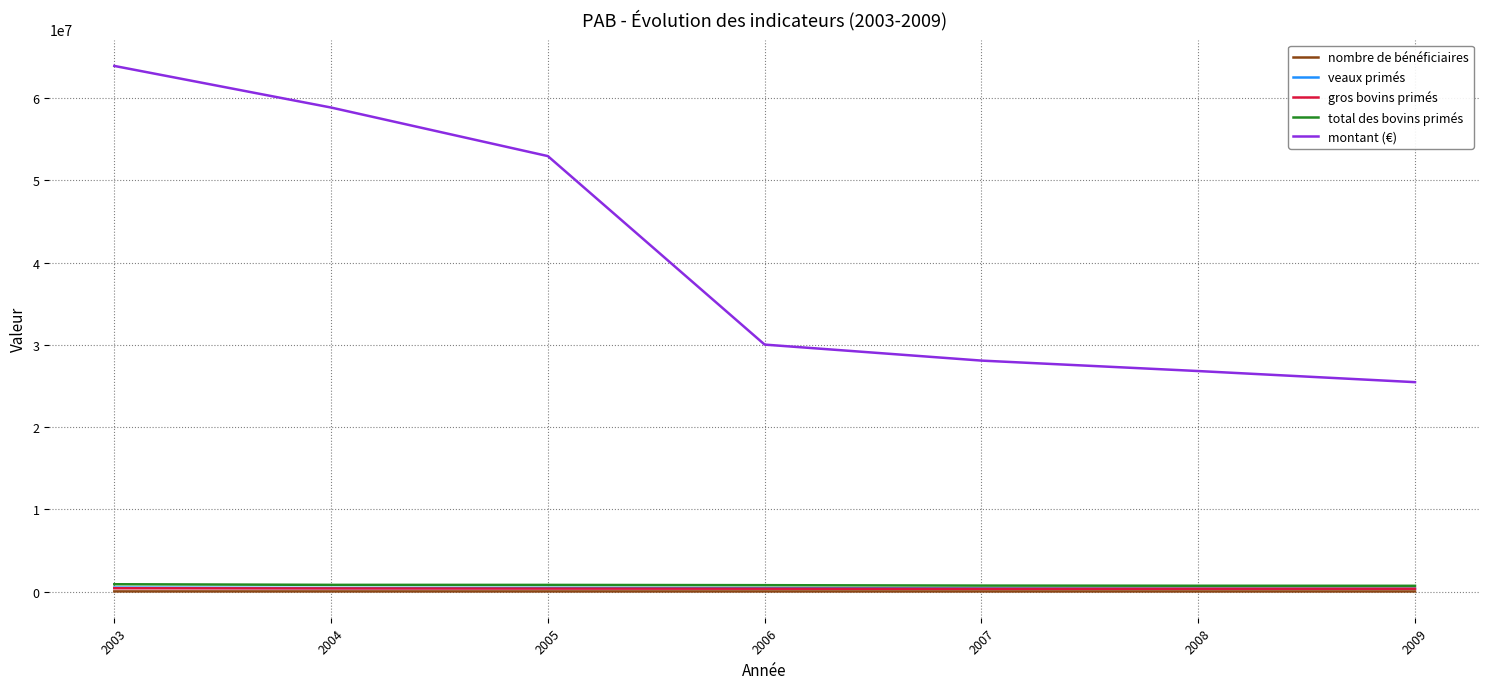

Which series has the largest range (max minus min)?

montant (€)